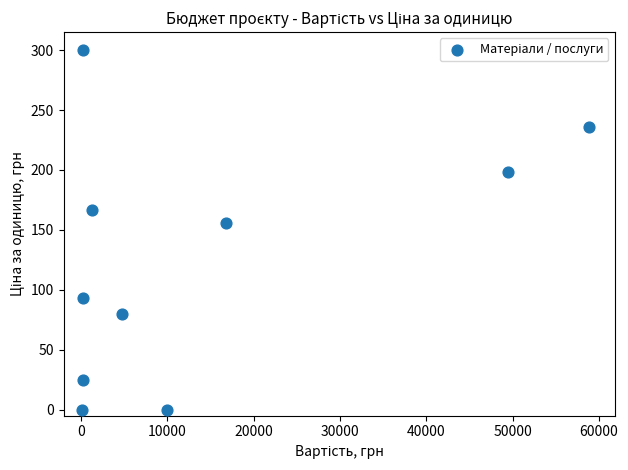

What Y value in the scatter plot is closest to 150?

156.0